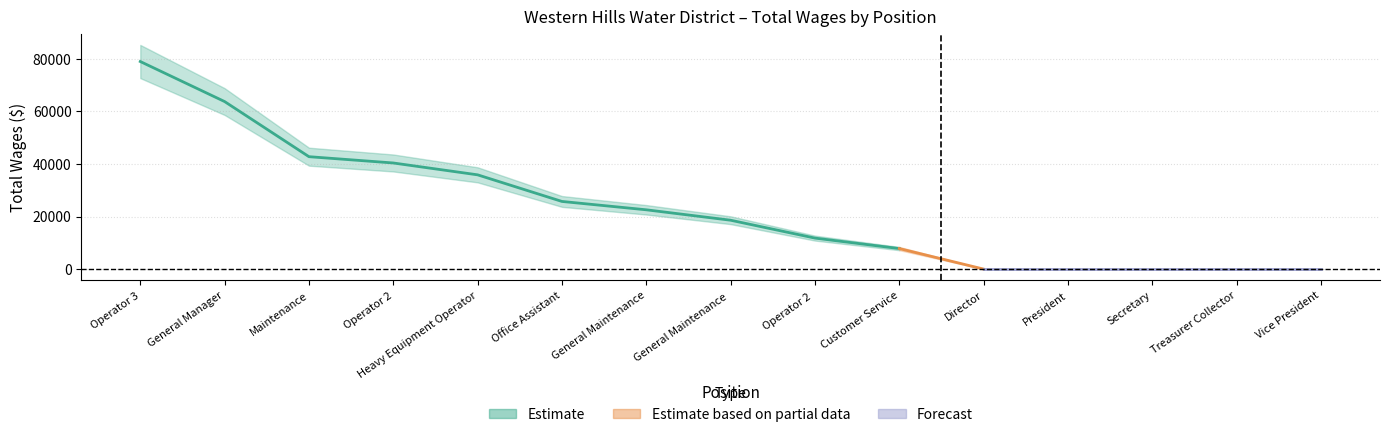

How many values are above zero?

10